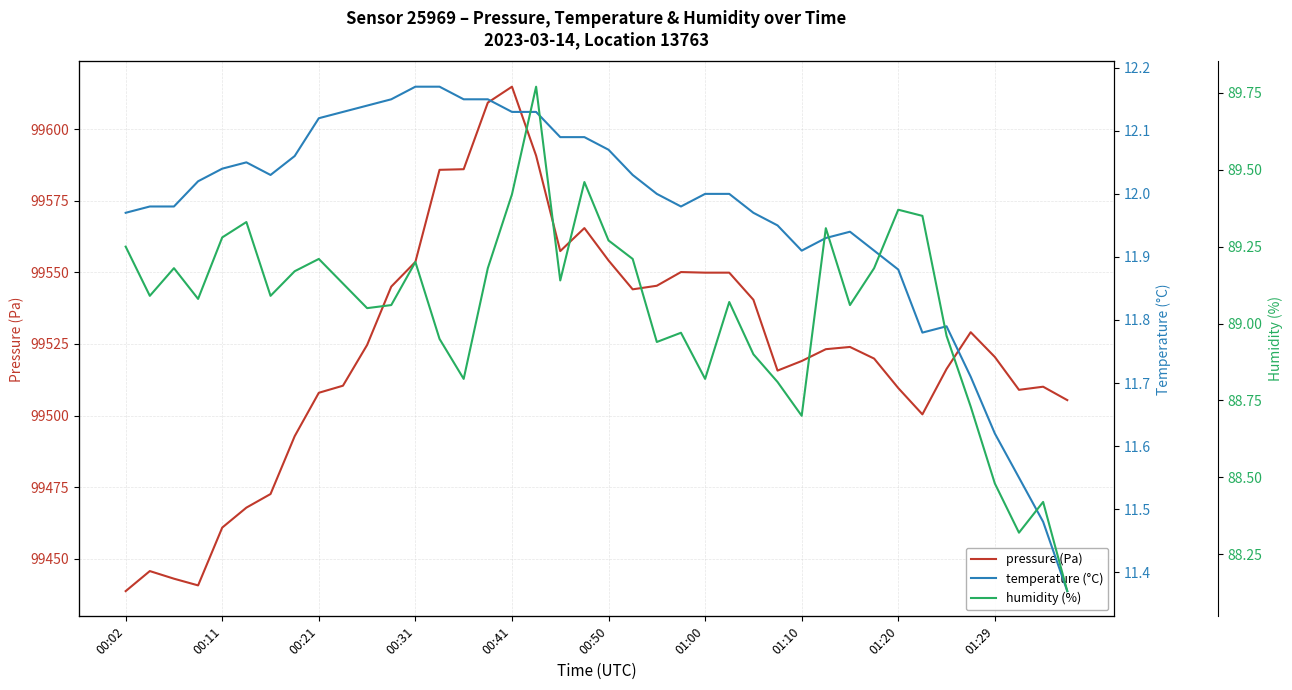

True or false: temperature (°C) and pressure (Pa) cross at least once.

False